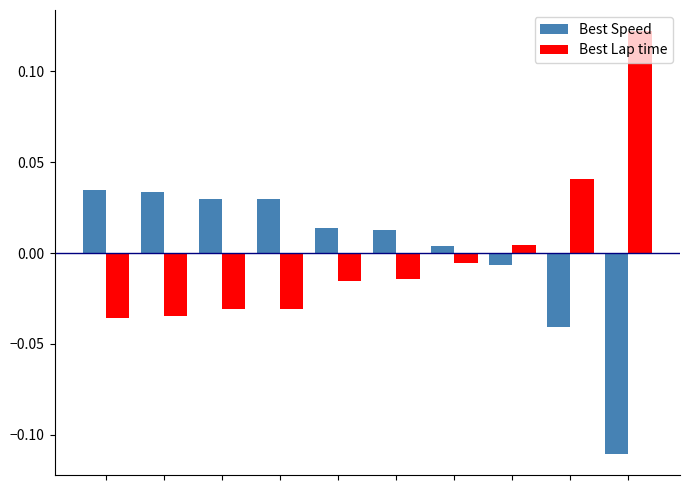

Which series has the widest spread of values?

Best Lap time